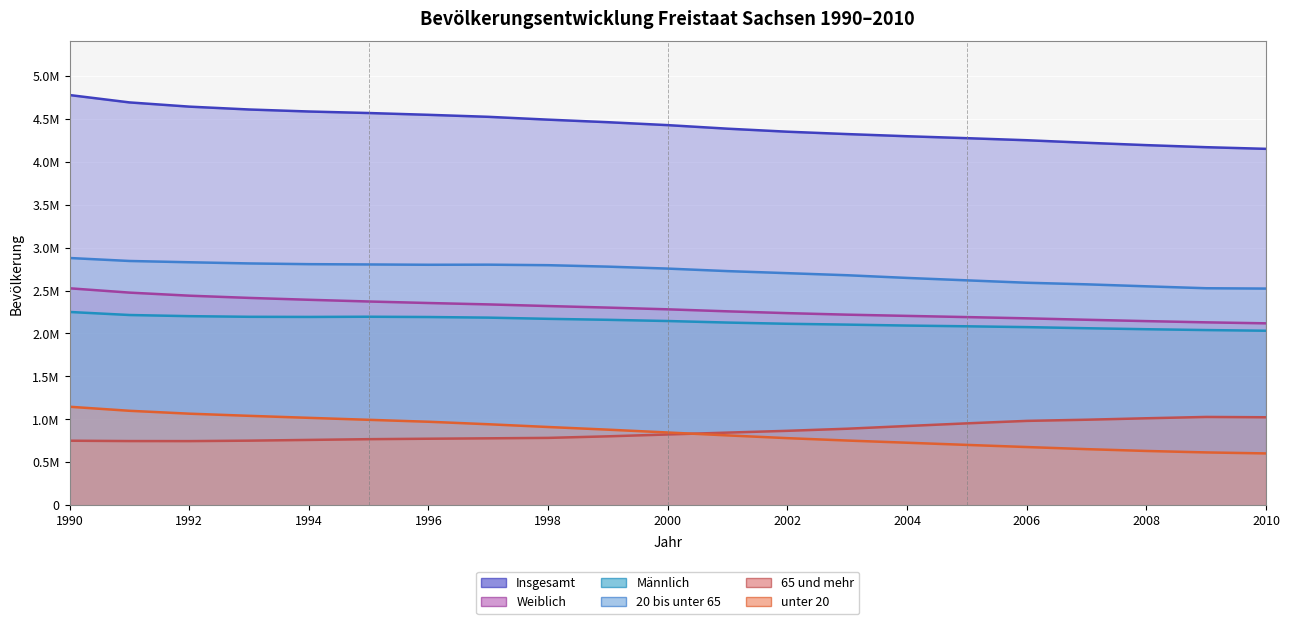

What are all the series names shown in the legend?

Insgesamt, Männlich, Weiblich, unter 20, 20 bis unter 65, 65 und mehr